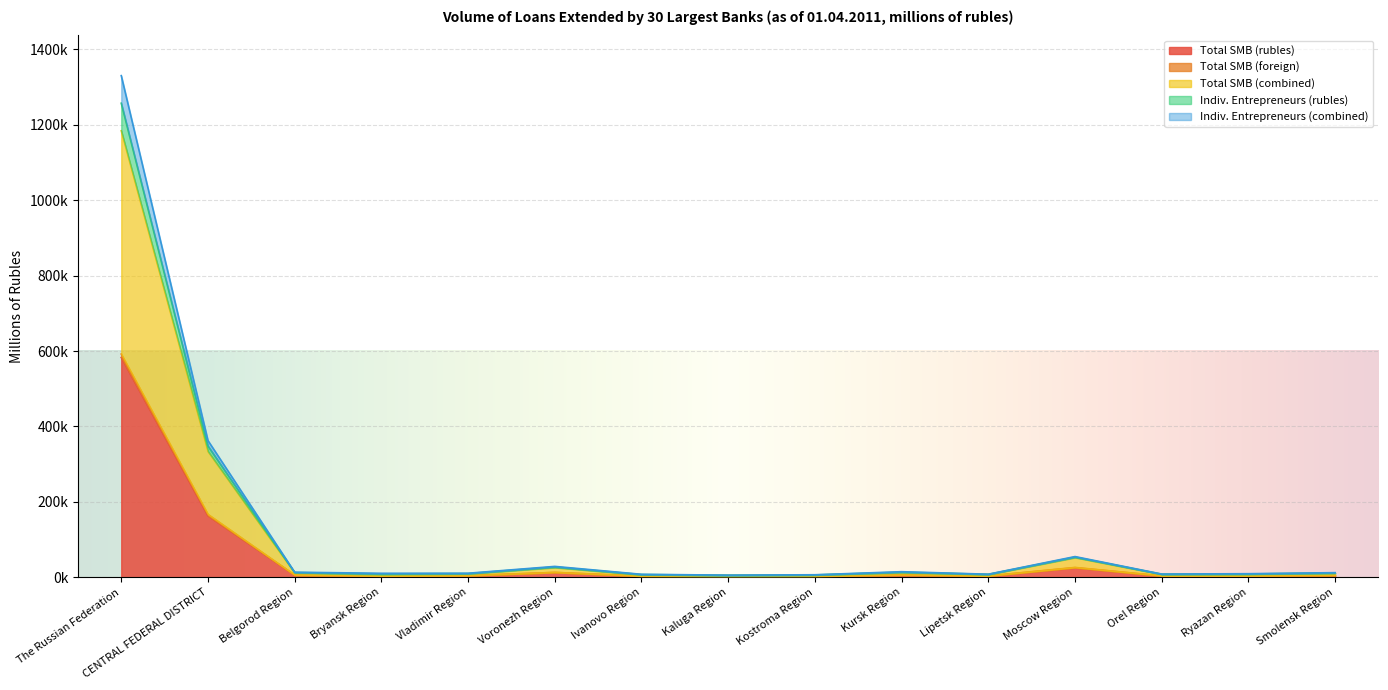

Does the chart display data point markers on the line(s)?

No